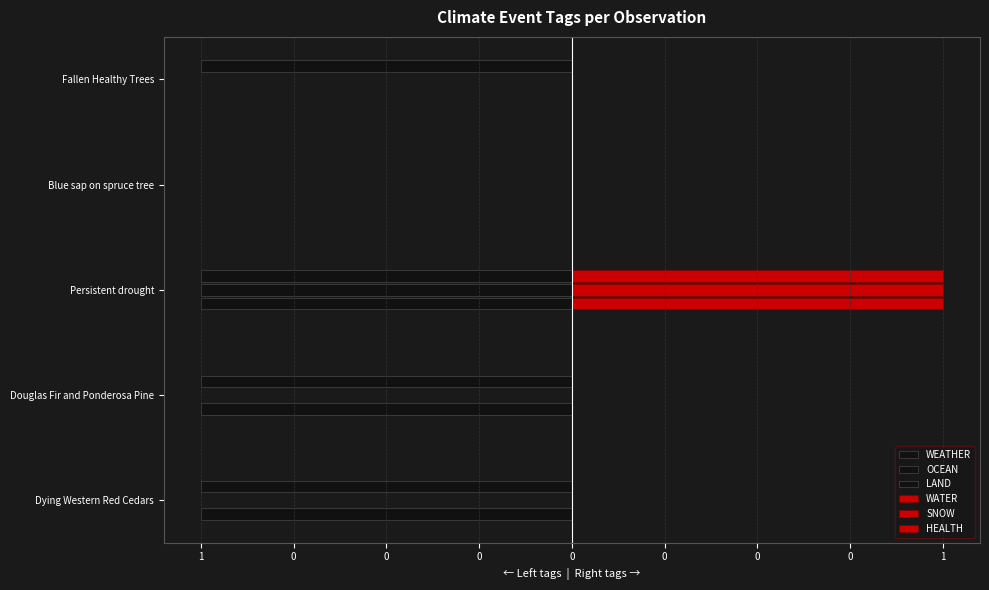

What are all the series names shown in the legend?

WEATHER, OCEAN, LAND, WATER, SNOW, HEALTH